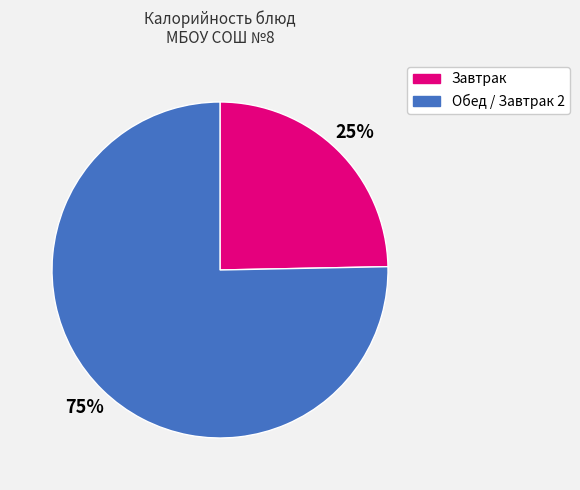

To the nearest percent, what is the average slice percentage?

50%